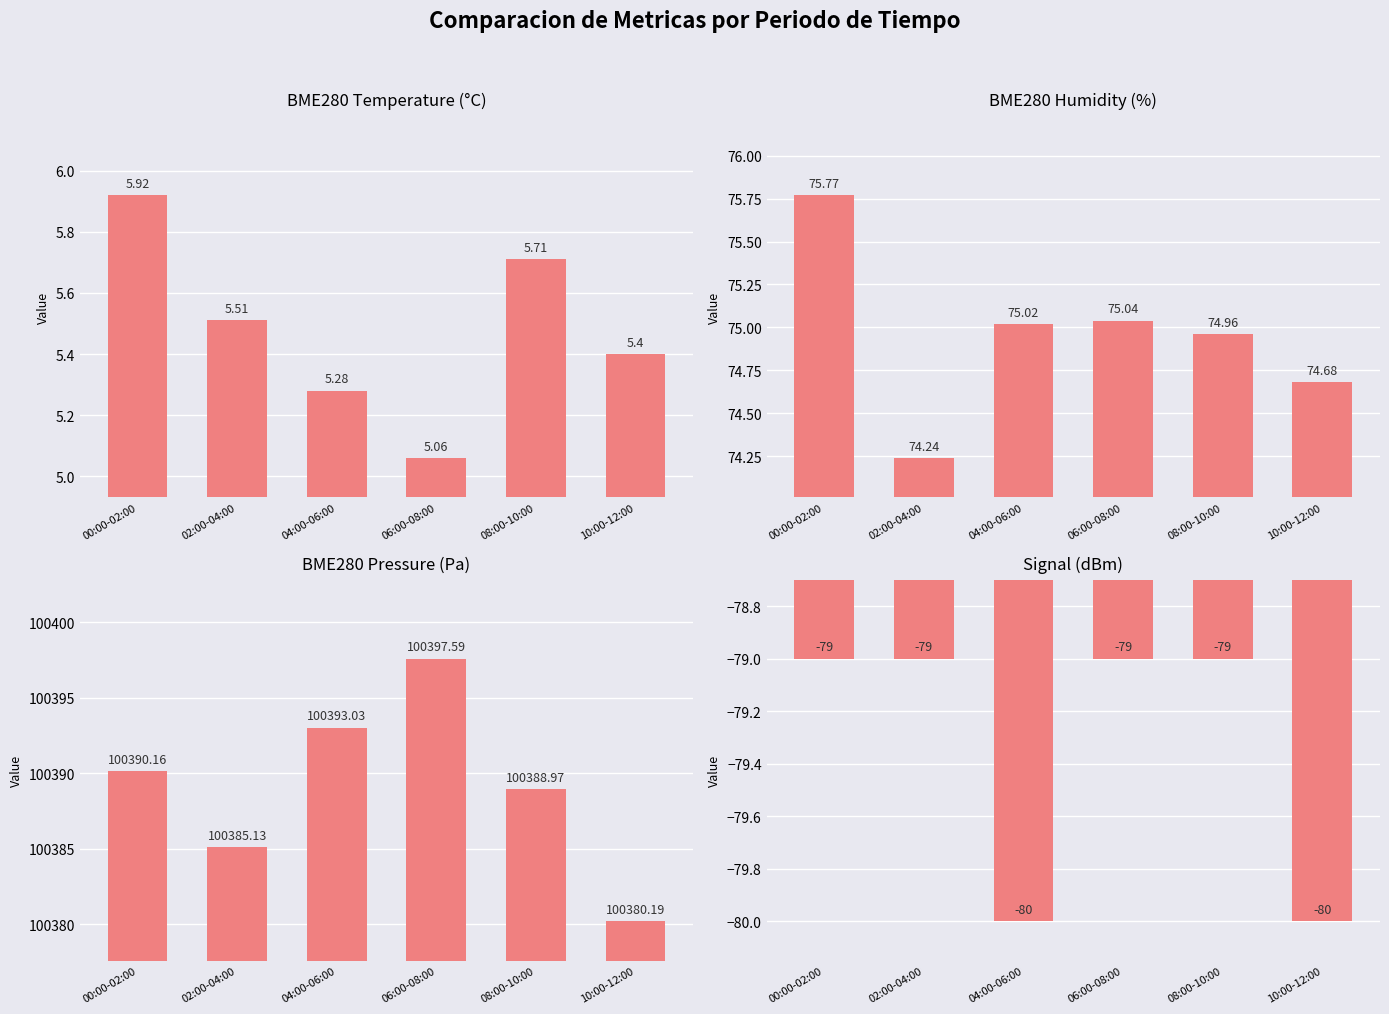

What is the maximum value for BME280_humidity?

75.8